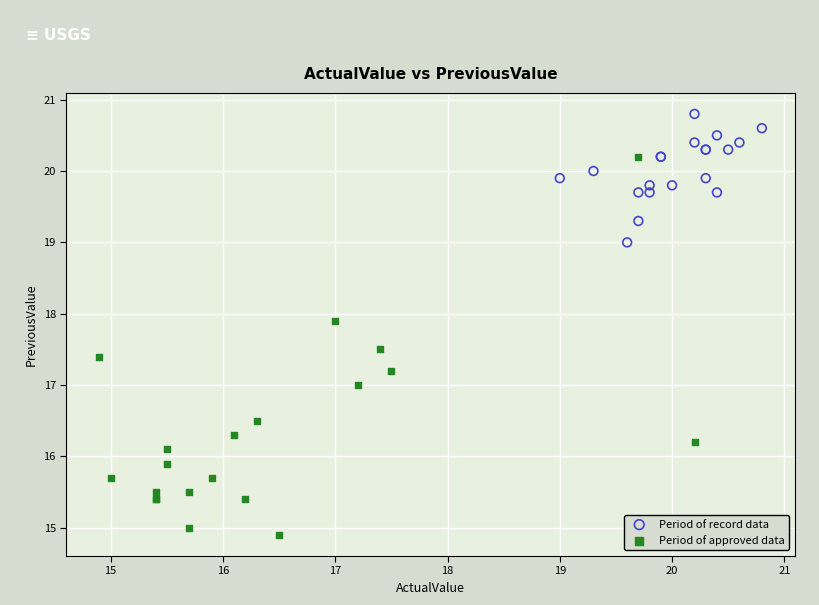

Which series contains the highest Y value?

Period of record data